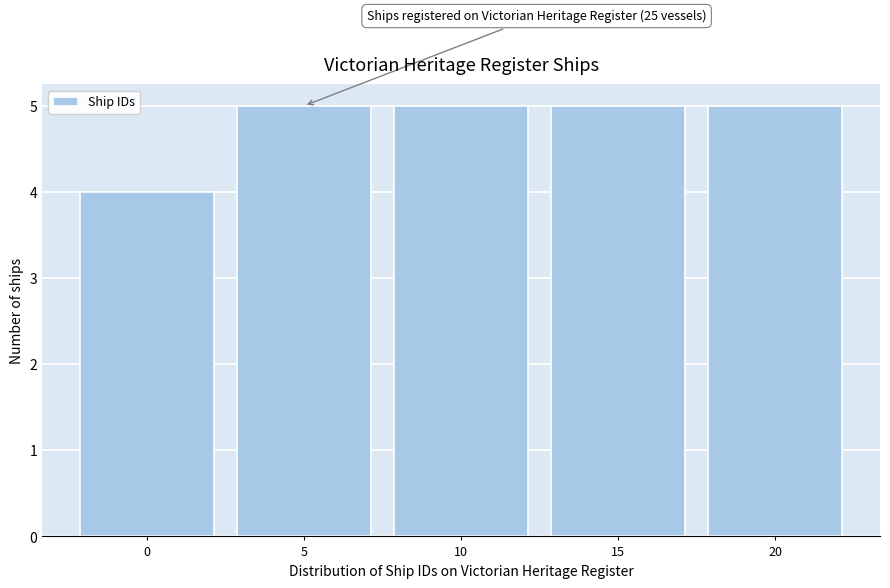

Reading left to right, list all the values displayed in this chart.

0=4	5=5	10=5	15=5	20=5